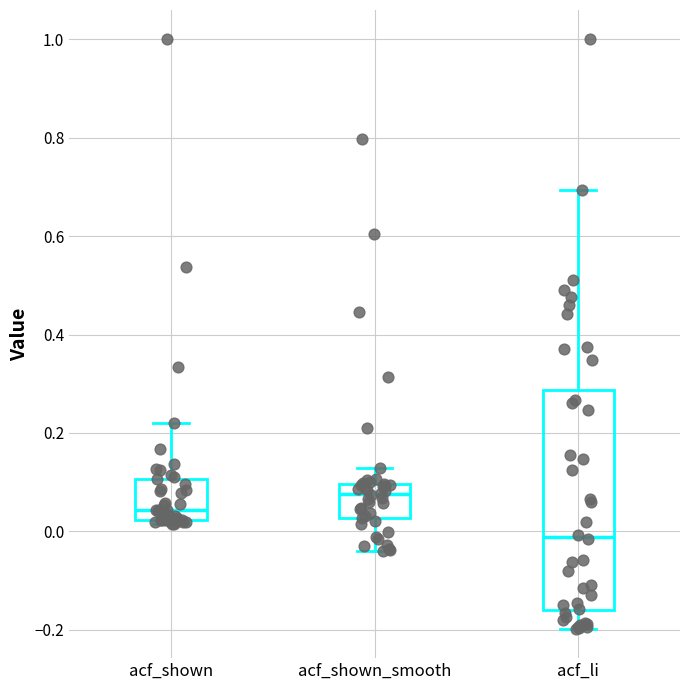

Which box is the tallest, from its lower edge to its upper edge?

acf_li